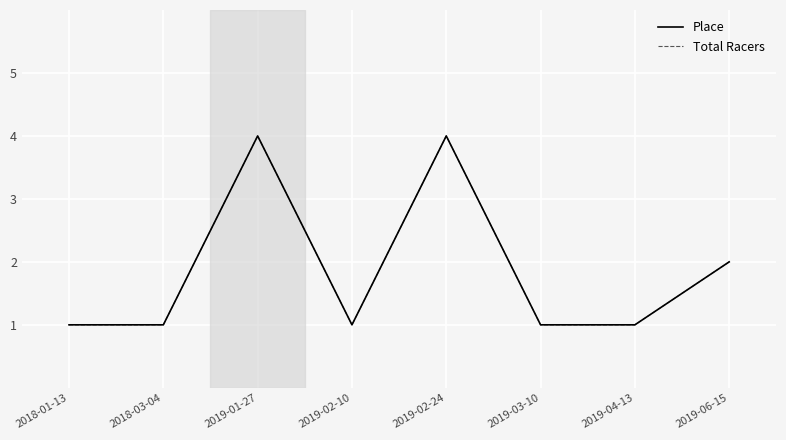

Reading left to right, what are all the values shown in this chart?

Place: 2018-01-13=1	2018-03-04=1	2019-01-27=4	2019-02-10=1	2019-02-24=4	2019-03-10=1	2019-04-13=1	2019-06-15=2
Total Racers: 2018-01-13=1	2018-03-04=1	2019-01-27=4	2019-02-10=1	2019-02-24=4	2019-03-10=1	2019-04-13=1	2019-06-15=2